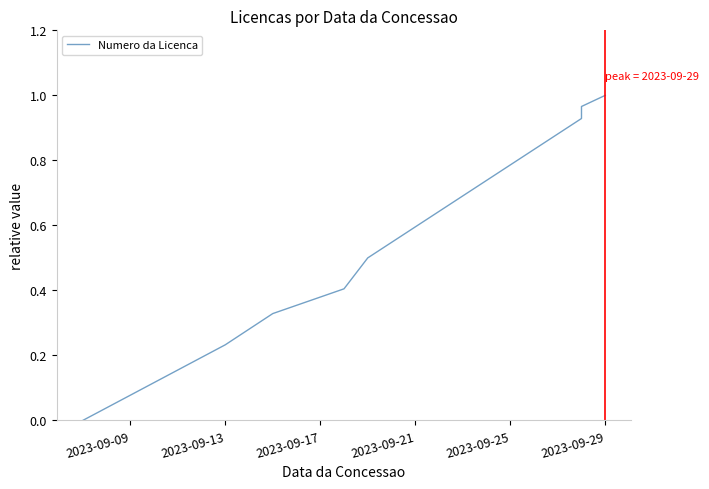

True or false: the data shows 0.2 at 2023-09-13.

True